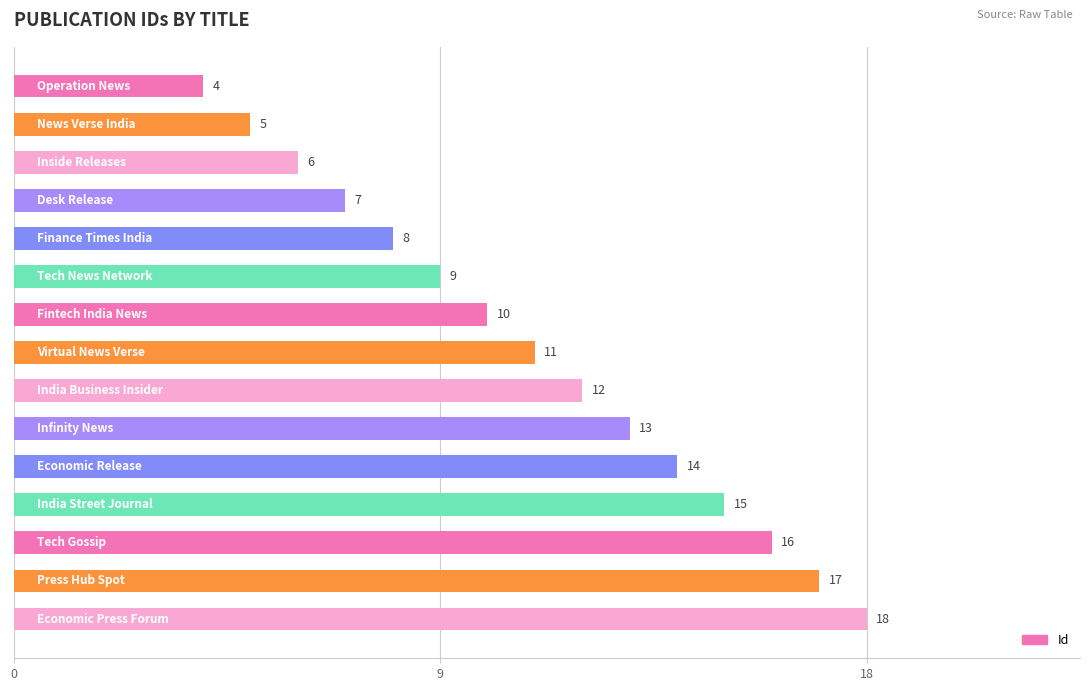

What is the difference between the maximum and minimum values?

14